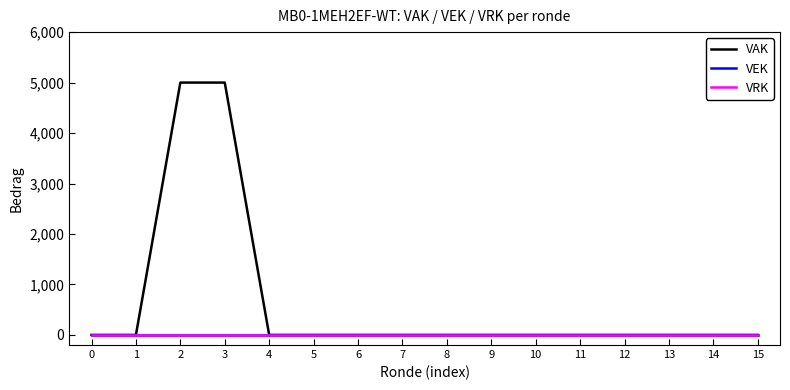

At which category is the sum across all series the highest?

2